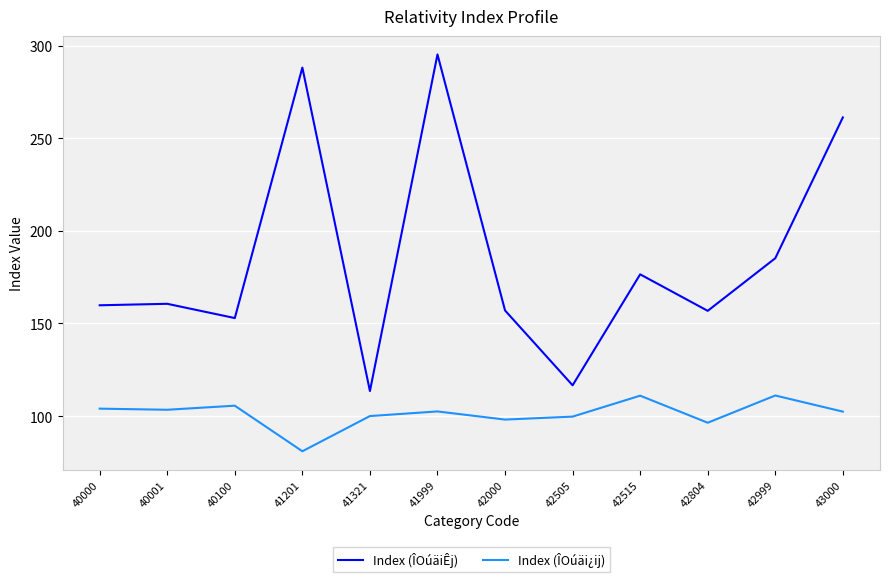

Where is the first local maximum for Index (ÎOúäi¿ij)?

40100